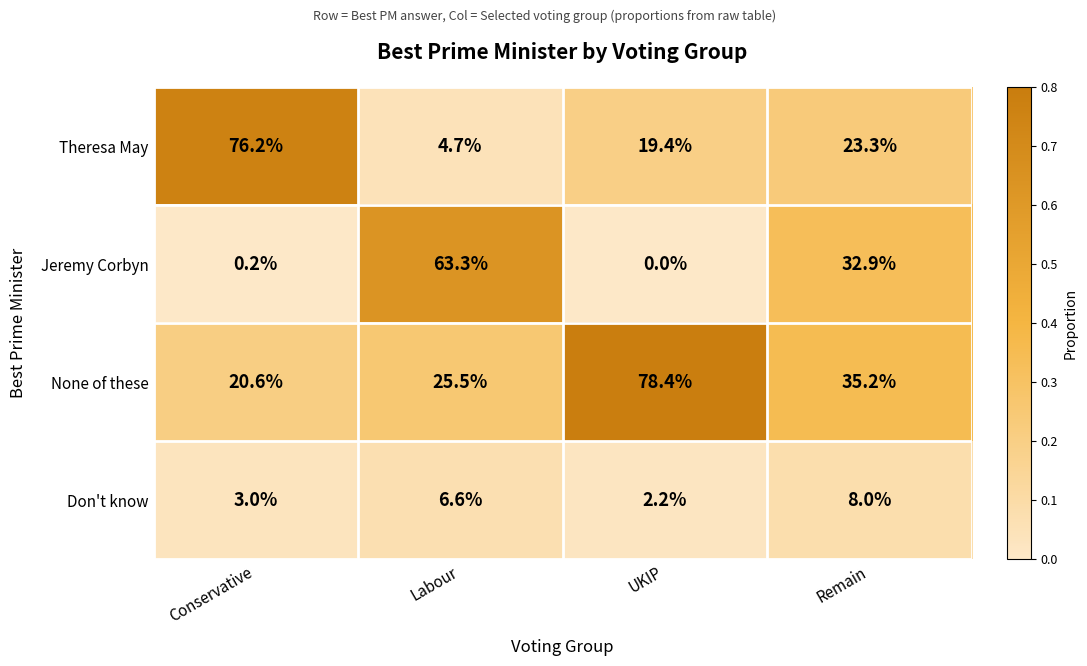

The value of None of these at UKIP is 78.4. True or false?

True